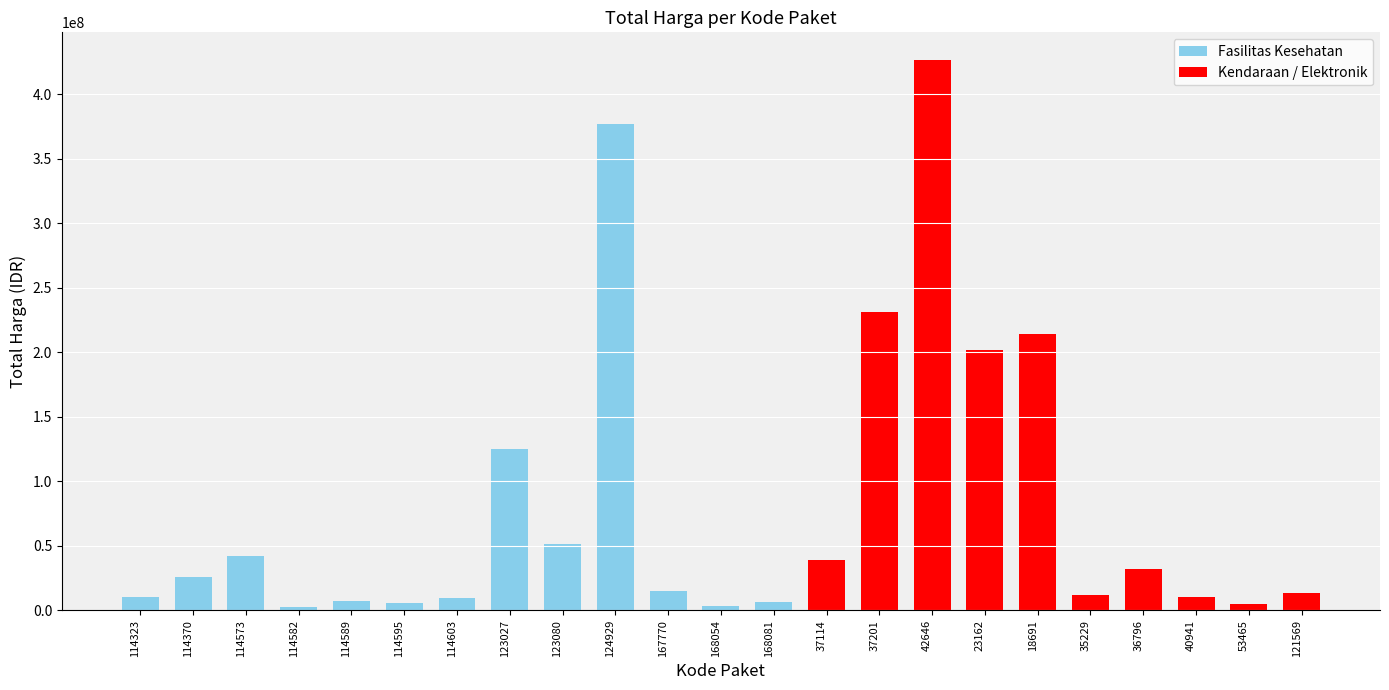

Is it true that the value at 123027 is 164241198?

False